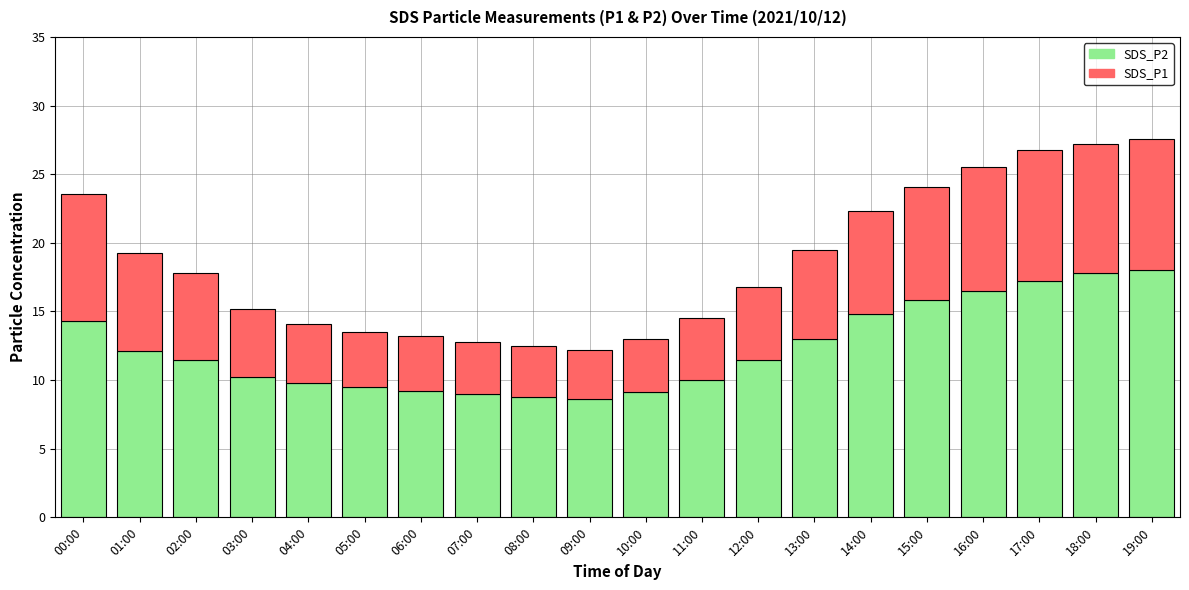

The SDS_P2 series shows 12.7 at 08:00. True or false?

False